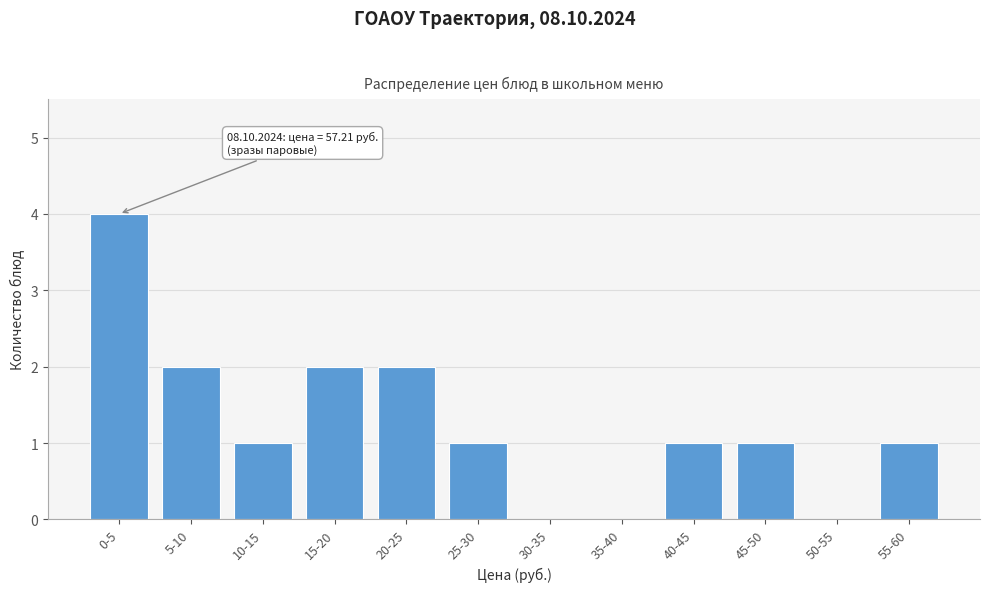

Reading left to right, what are all the values shown in this chart?

0-5=4	5-10=2	10-15=1	15-20=2	20-25=2	25-30=1	30-35=0	35-40=0	40-45=1	45-50=1	50-55=0	55-60=1